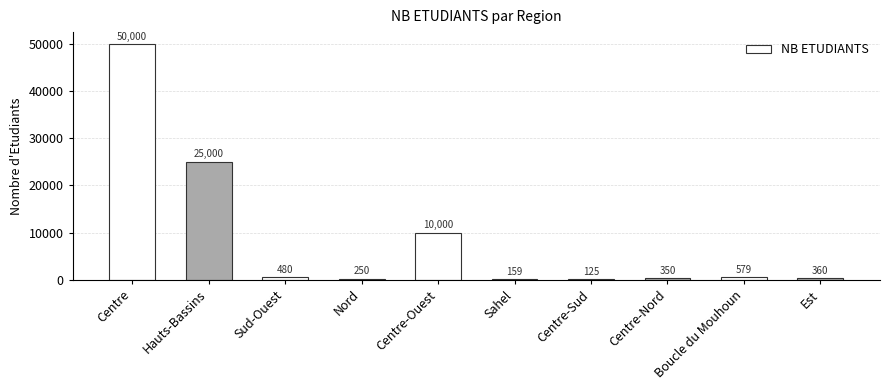

What is the ratio of the value at Est to the value at Boucle du Mouhoun?

0.6